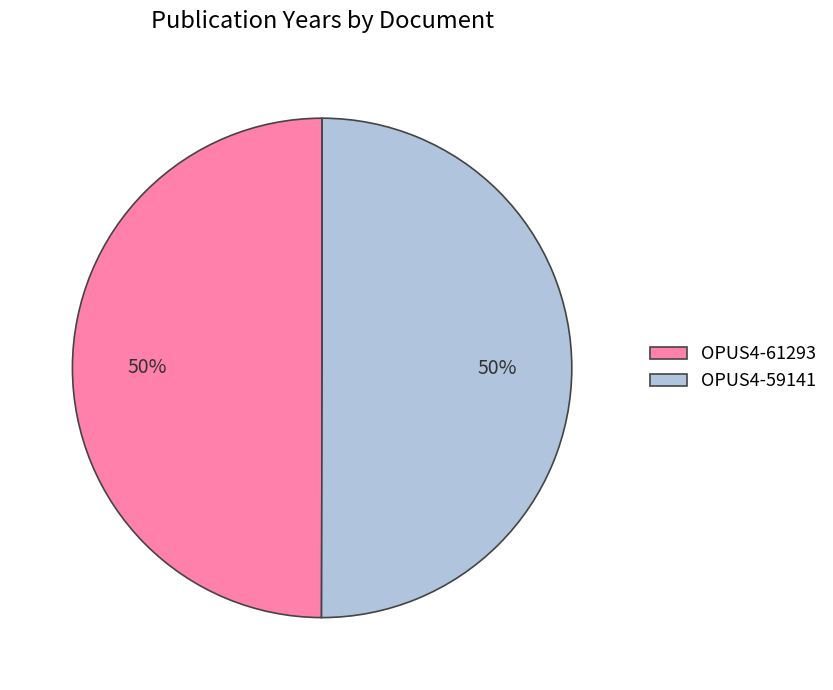

Do OPUS4-61293 and OPUS4-59141 together represent more than half of the pie?

Yes